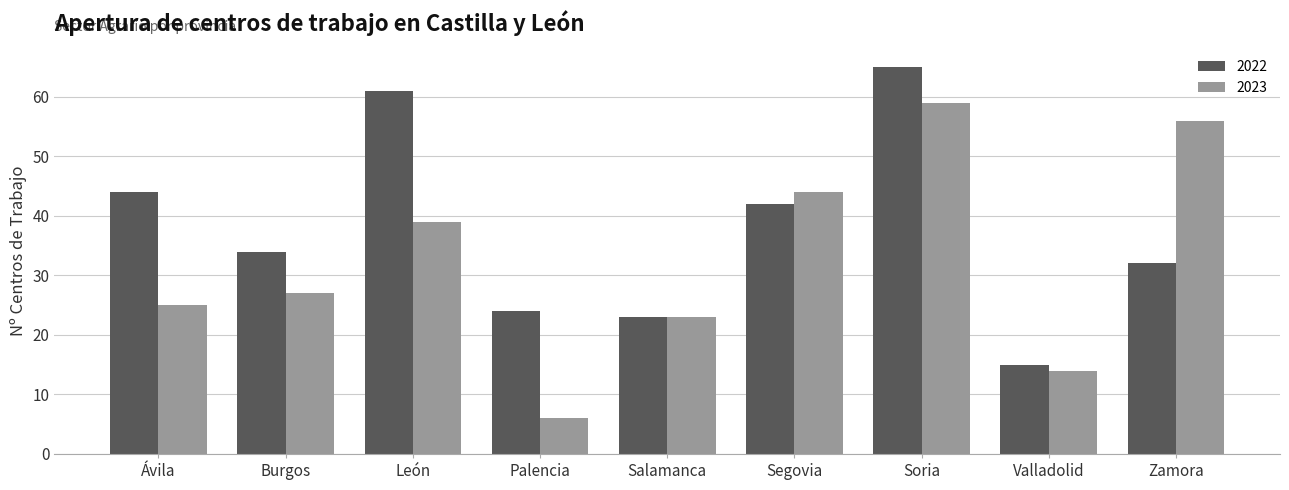

What is the lowest value of the 2022 series?

15